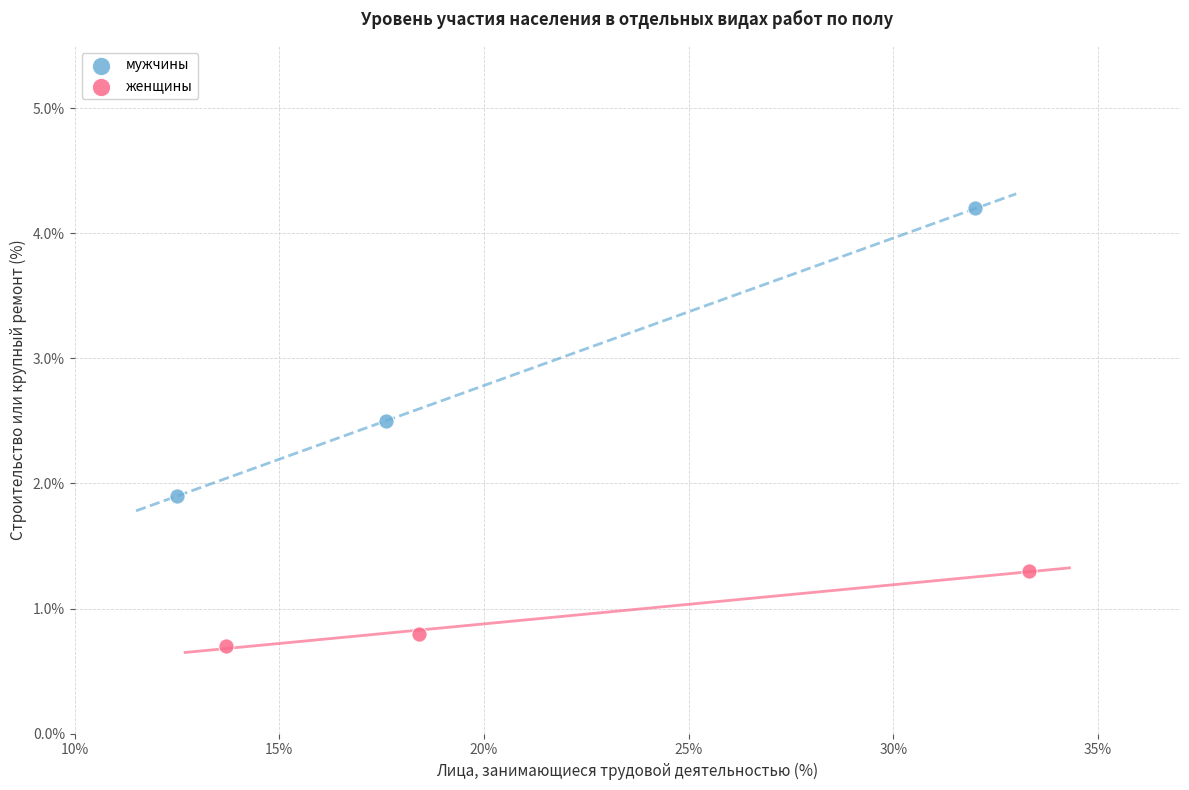

Which series has the largest Y range (max minus min)?

мужчины